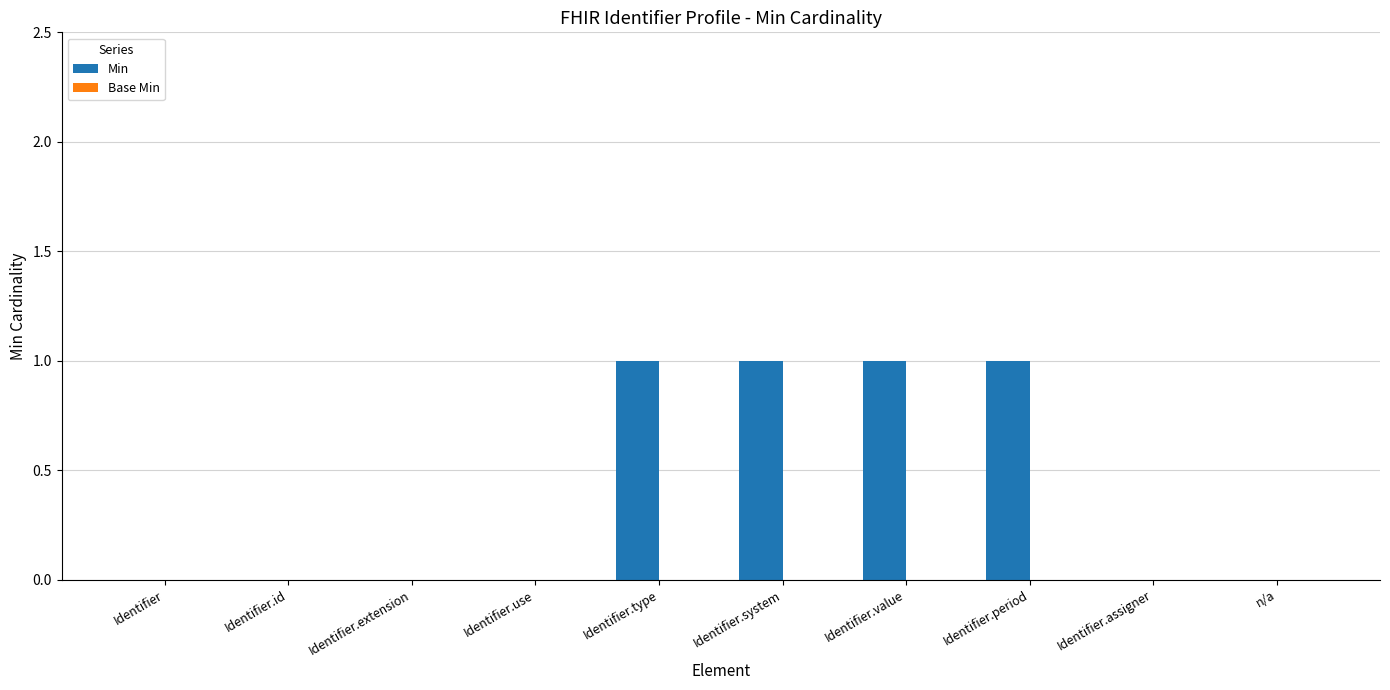

Reading left to right, transcribe all the data shown in this chart.

Identifier=0	Identifier.id=0	Identifier.extension=0	Identifier.use=0	Identifier.type=1	Identifier.system=1	Identifier.value=1	Identifier.period=1	Identifier.assigner=0	n/a=0